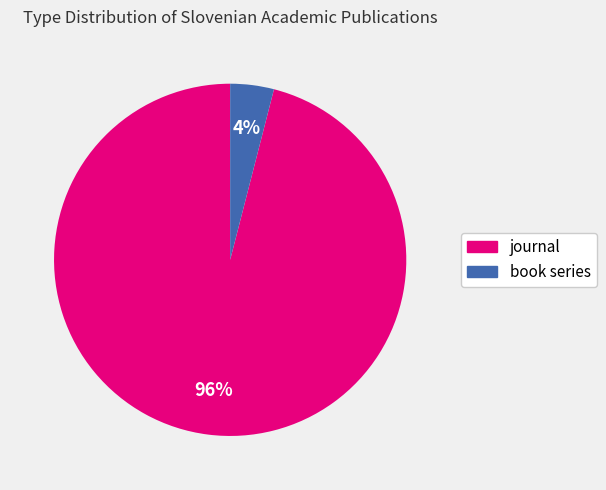

True or false: book series accounts for 19% of the total.

False